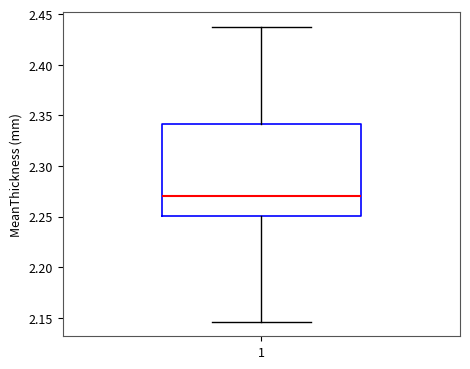

Where is the lower edge of the box at x = 1 on the y-axis? The values are not printed on the chart, so give them approximately, as read against the axis.

2.250